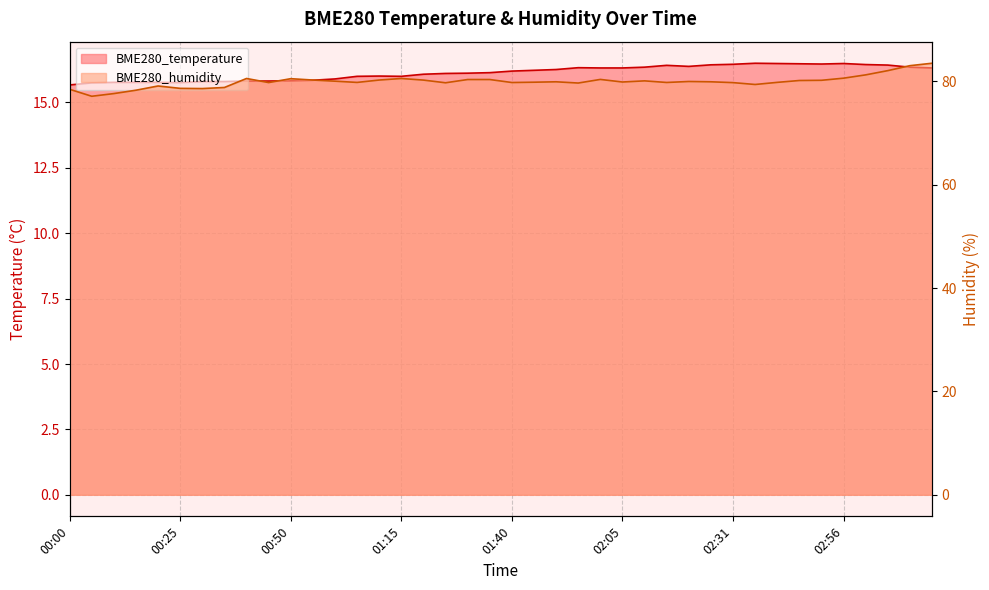

What is the value of the BME280_humidity point at the 33rd from the left?

79.8